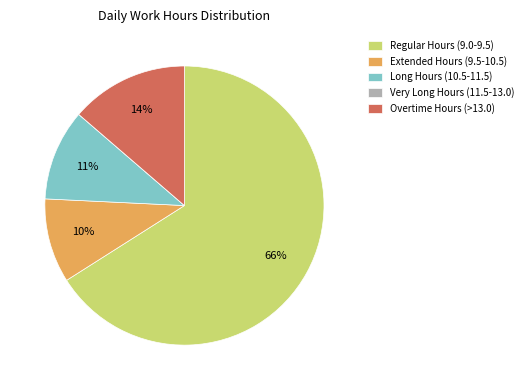

Combined, do Overtime Hours (>13.0) and Extended Hours (9.5-10.5) account for over 50%?

No